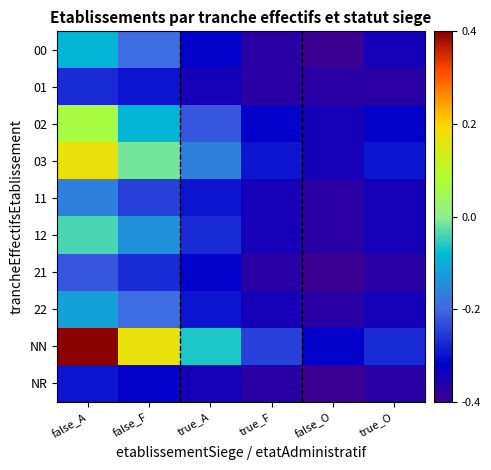

What is the greatest value displayed?

0.5